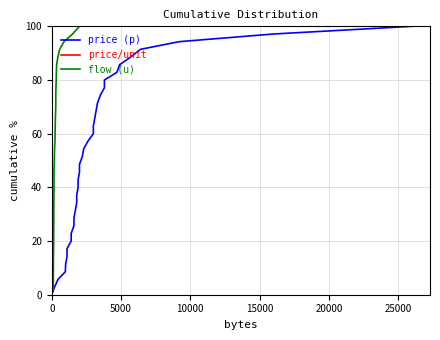

What is the average value of the price/unit series?

50.0